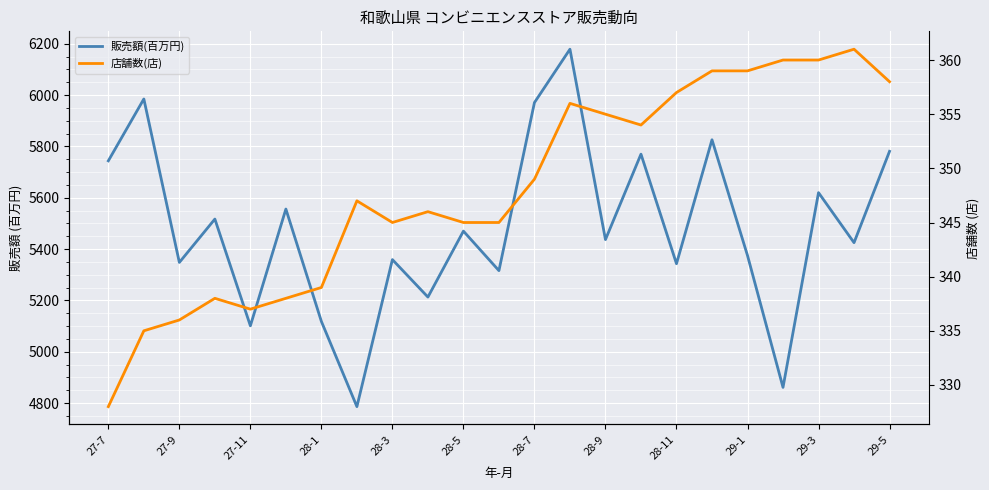

What position from the left is 17?

18